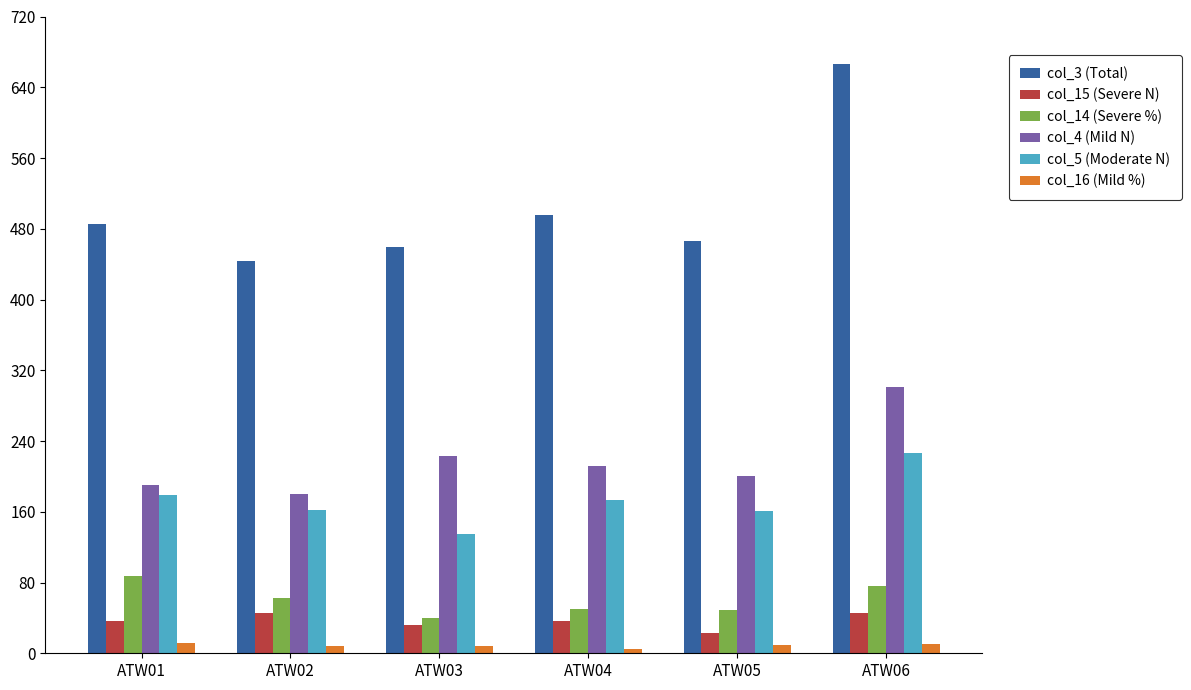

Does the chart contain stacked bars?

No